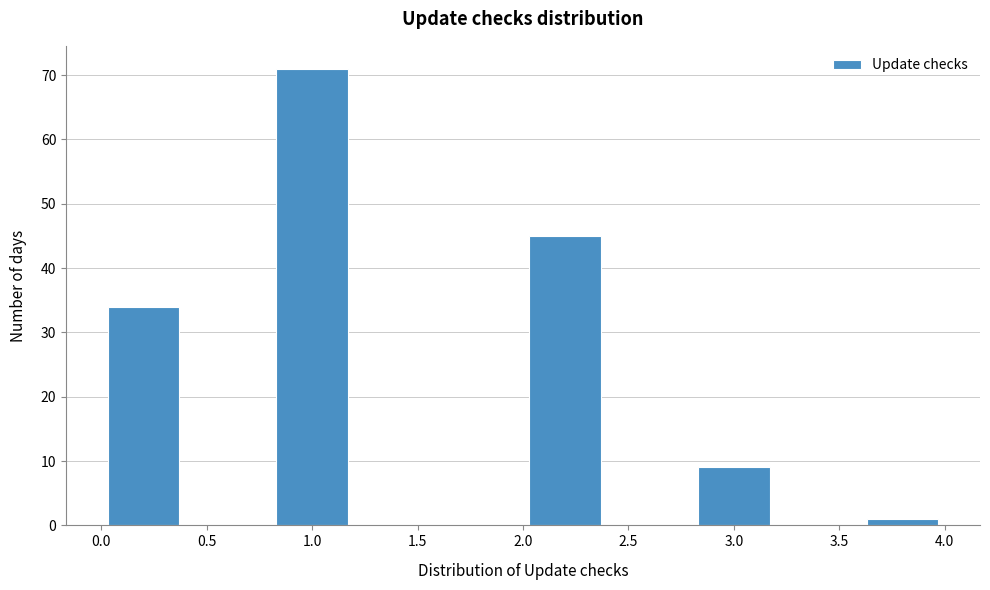

Which range on the x-axis has the tallest bar?

0.8 to 1.2